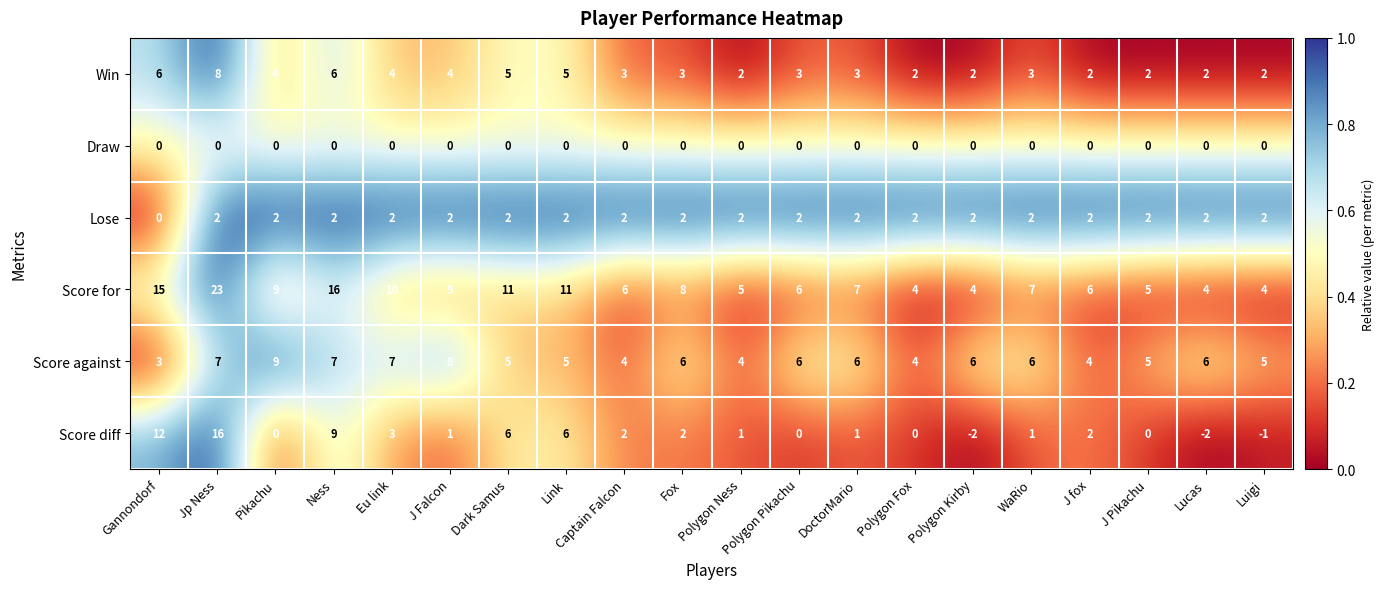

Which series has the widest spread of values?

Score for